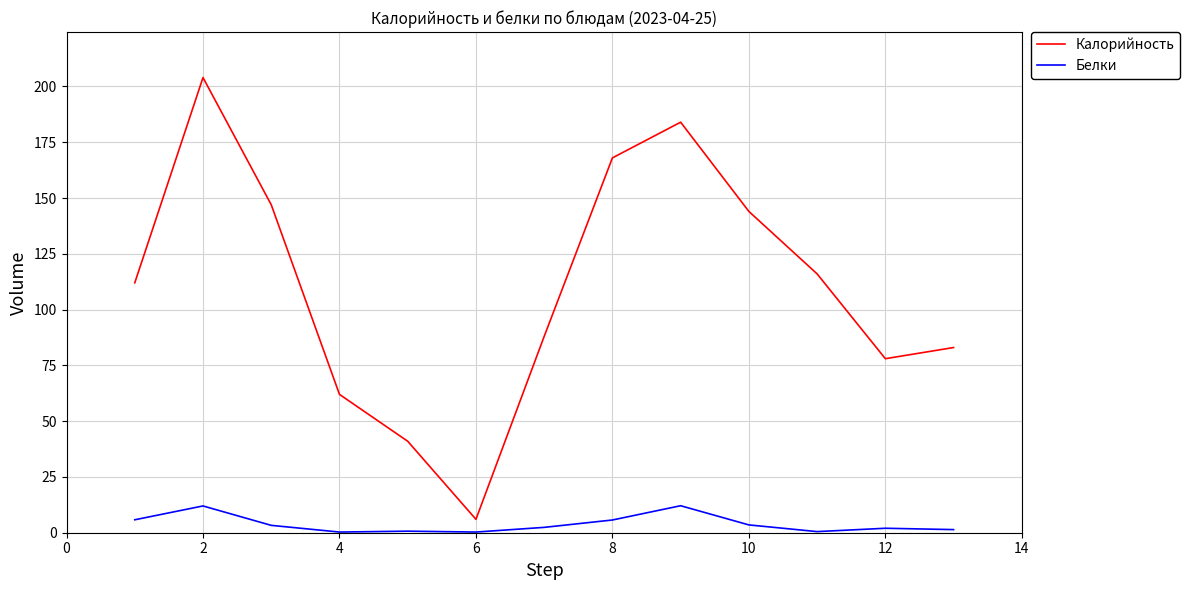

At how many categories does at least one series exceed 203?

1